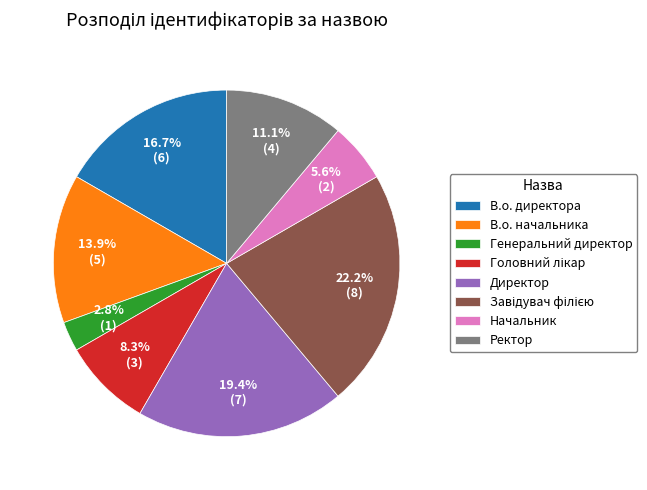

The В.о. директора slice represents 17% of the pie. True or false?

True